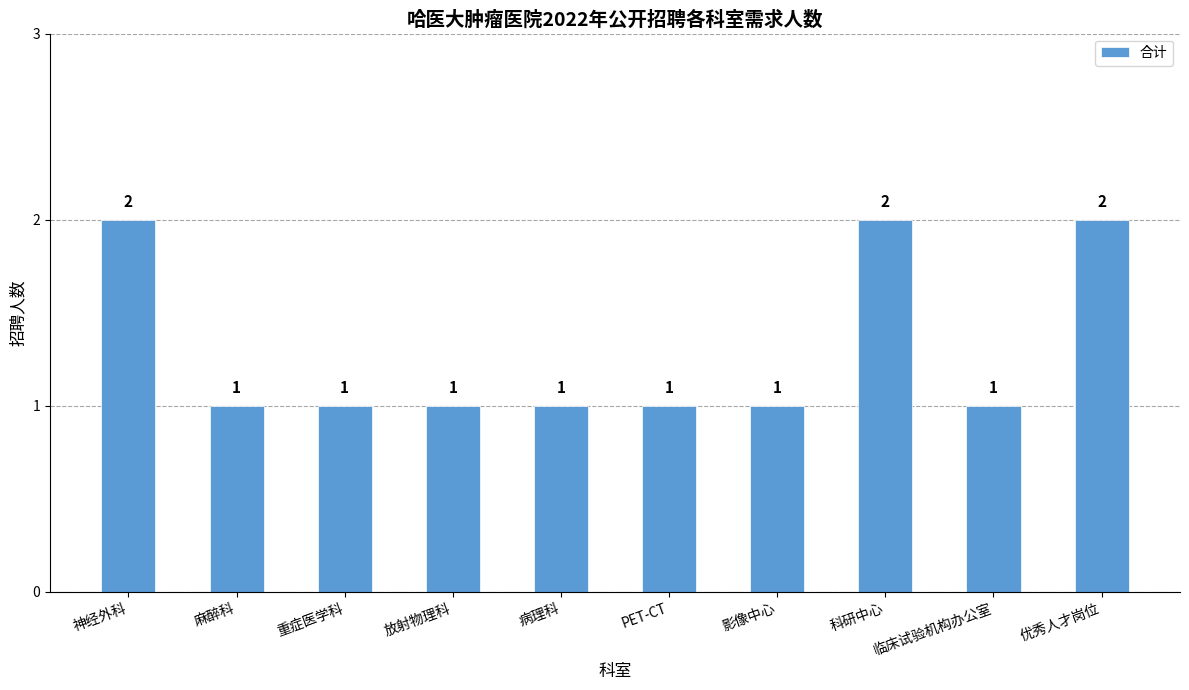

What is the smallest value displayed?

1